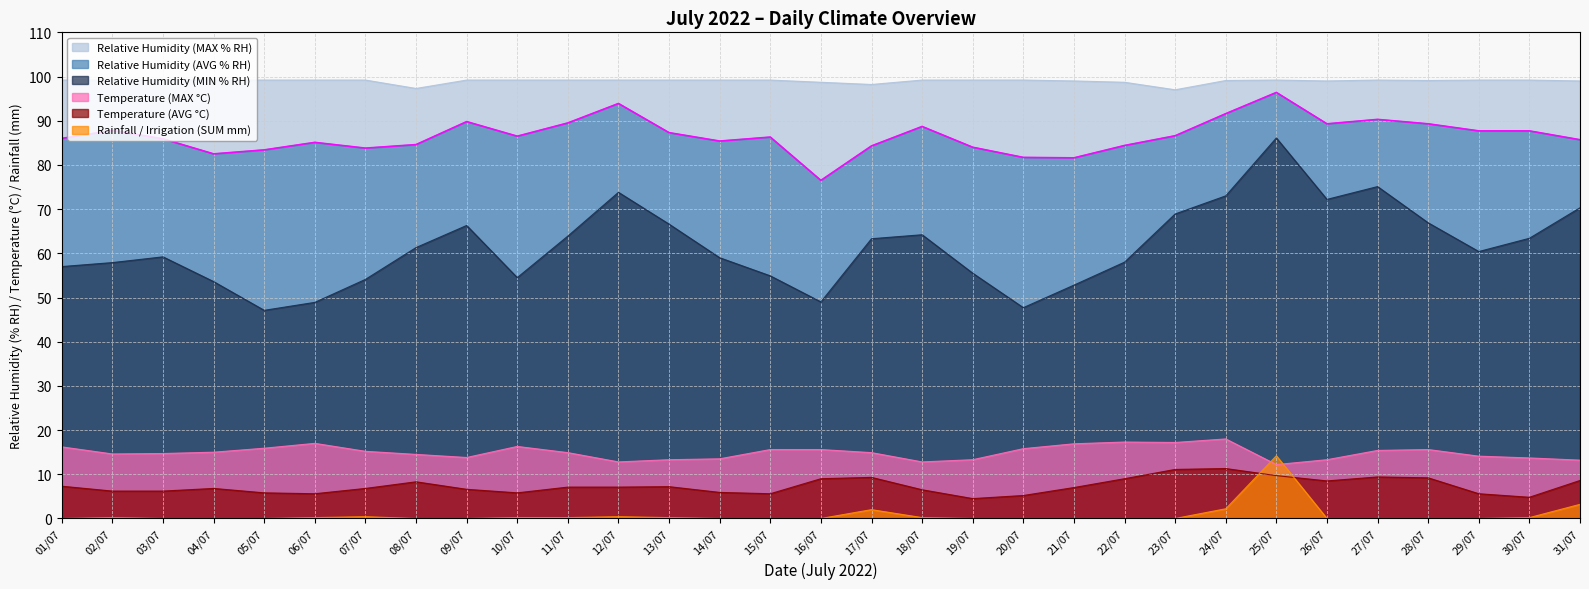

At which label is Relative Humidity (MAX % RH) closest to 98?

17/07